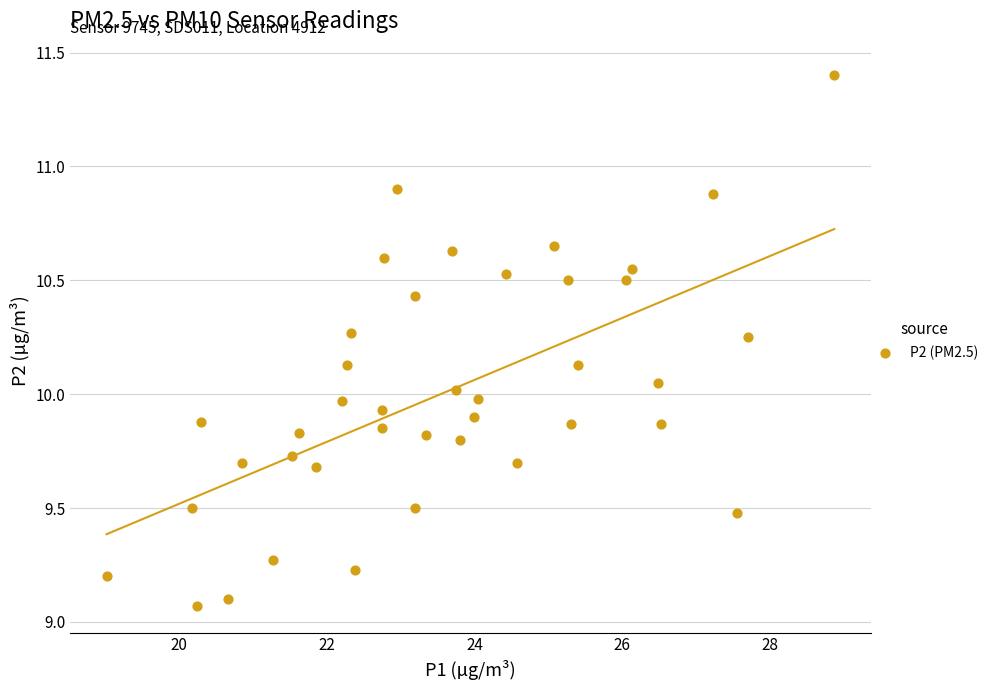

What is the range of Y values (max minus min)?

2.3